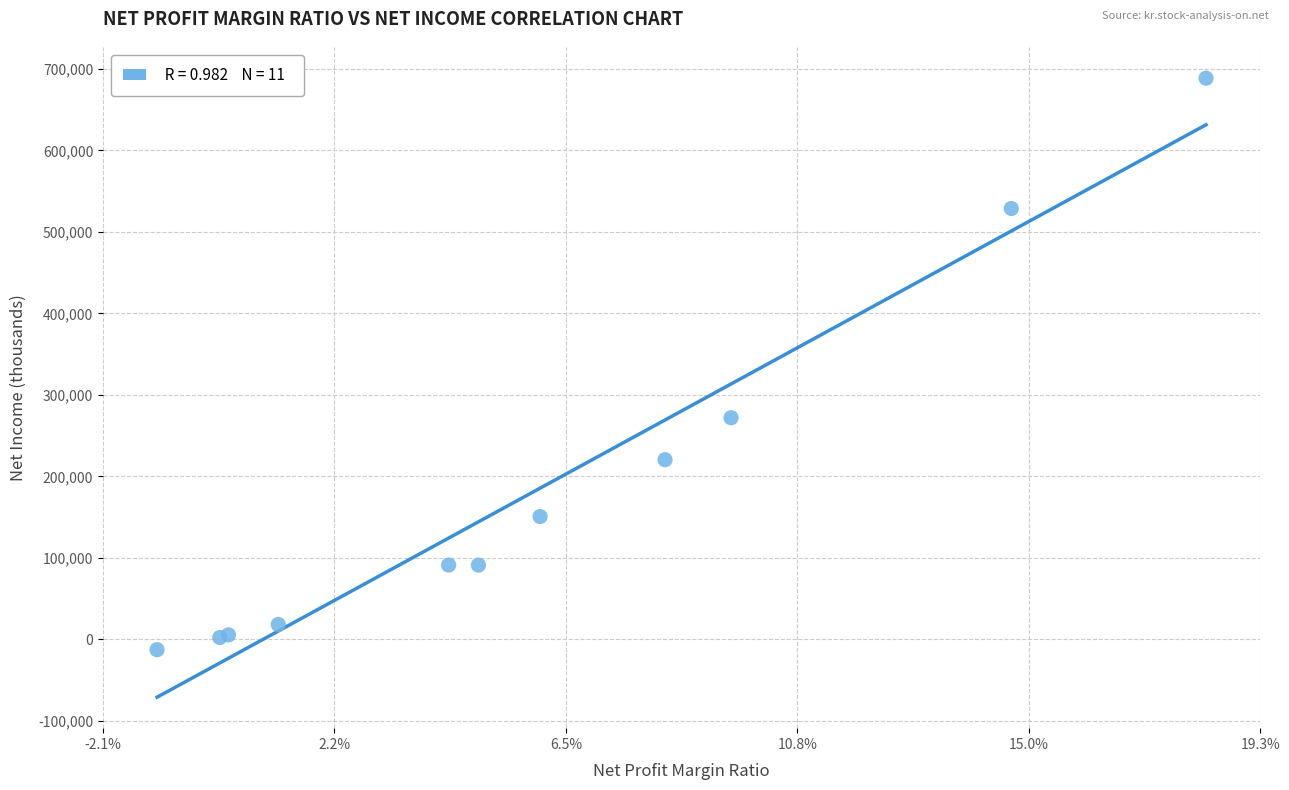

What Y value in the scatter plot is closest to 337878?

271815